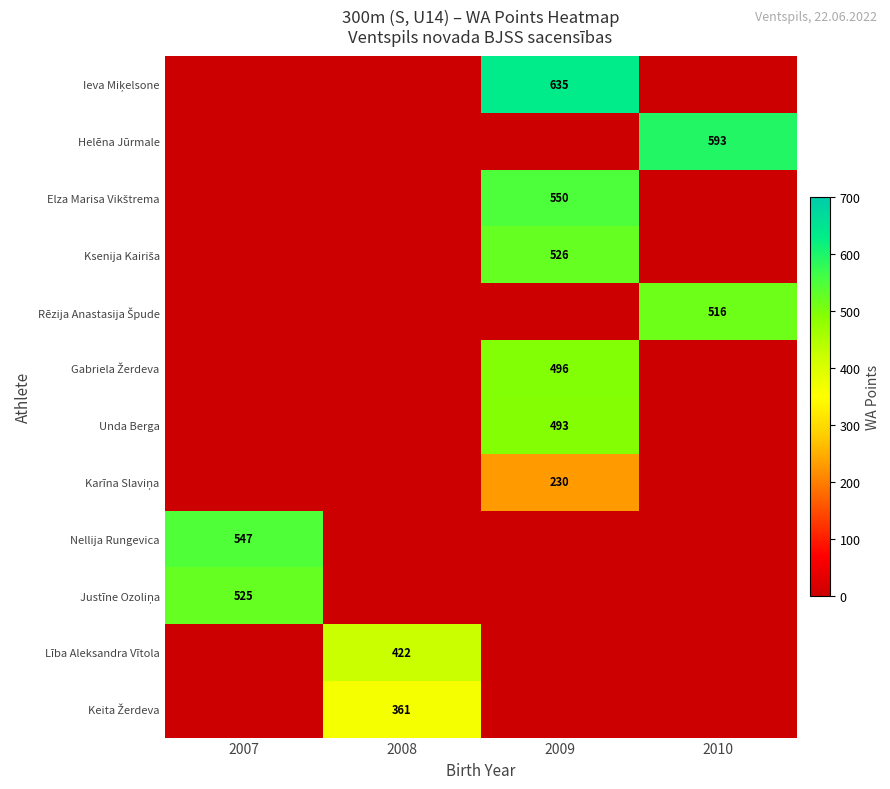

At how many categories does at least one series exceed 389?

4